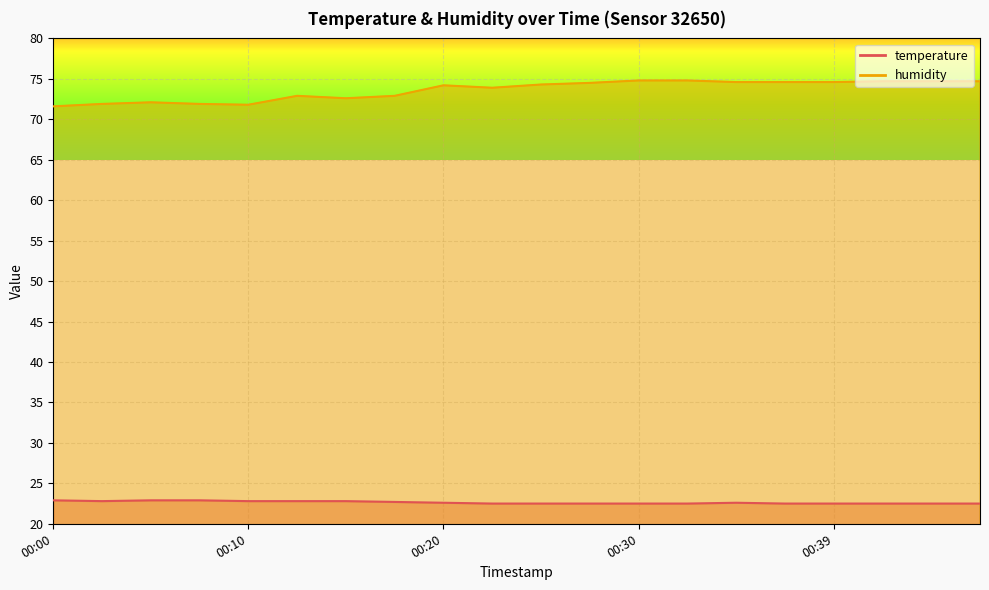

True or false: temperature and humidity cross at least once.

False